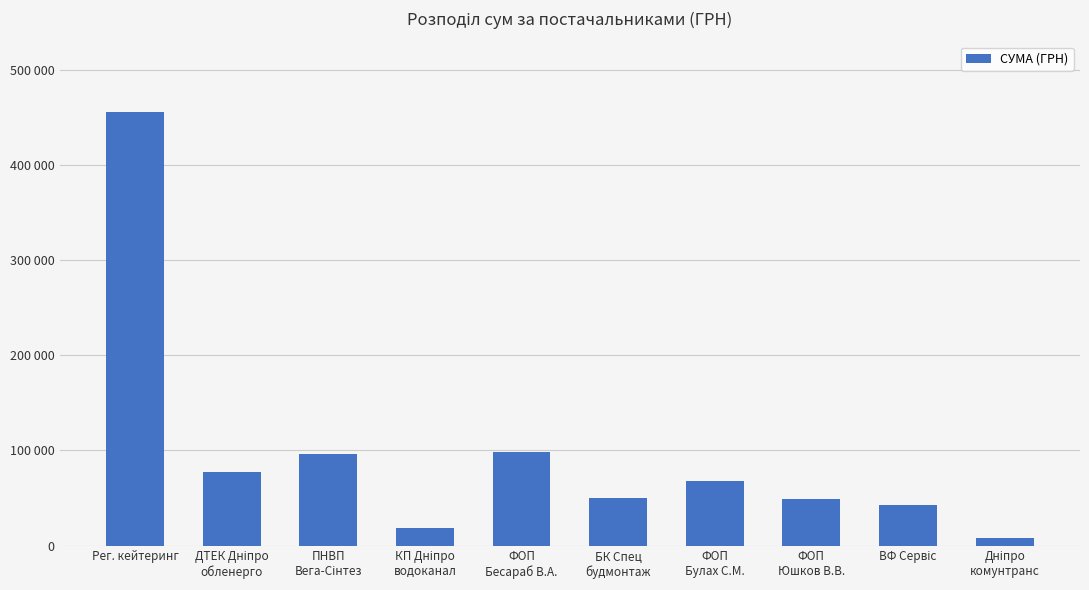

List the labels in order of value, smallest first.

Дніпро
комунтранс, КП Дніпро
водоканал, ВФ Сервіс, ФОП
Юшков В.В., БК Спец
будмонтаж, ФОП
Булах С.М., ДТЕК Дніпро
обленерго, ПНВП
Вега-Сінтез, ФОП
Бесараб В.А., Рег. кейтеринг